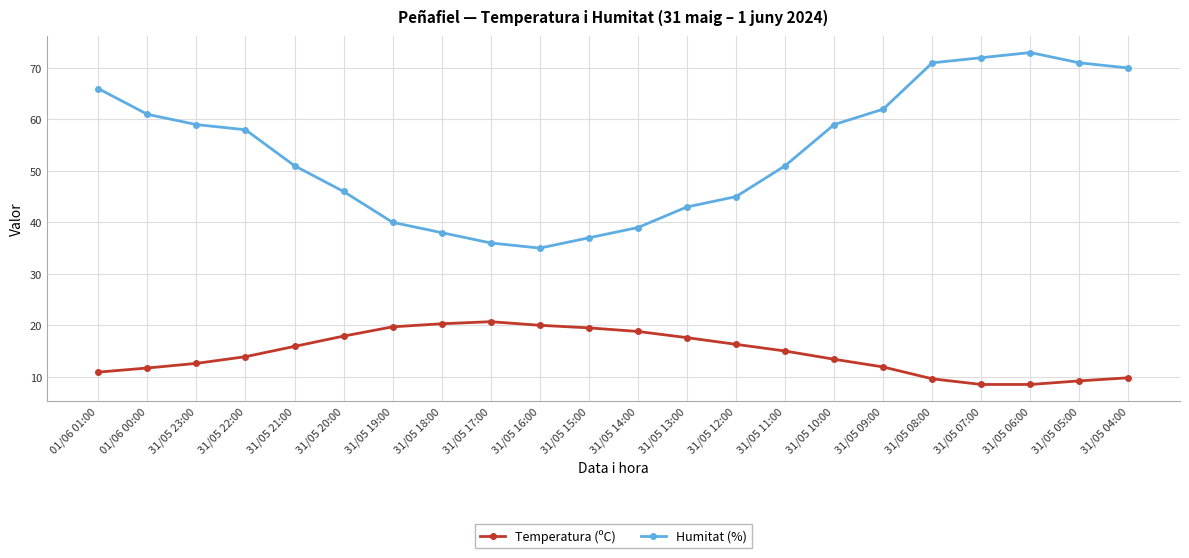

Which label corresponds to the largest value in the chart?

31/05 06:00